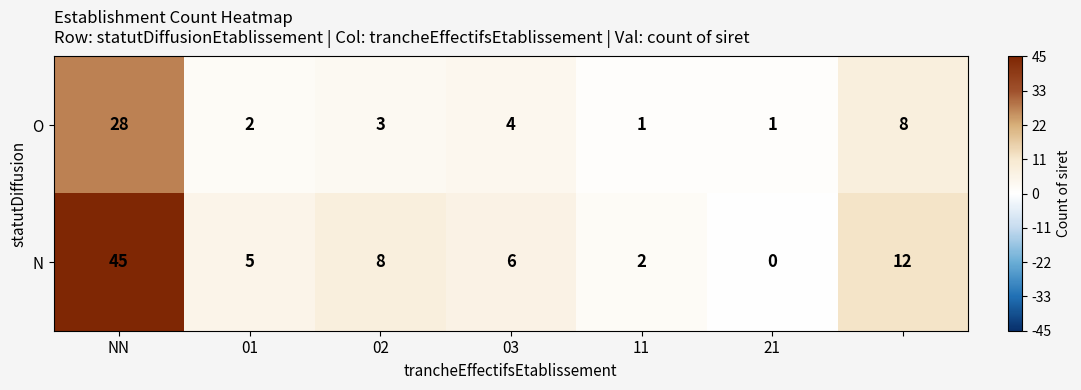

Which series has the largest range (max minus min)?

N